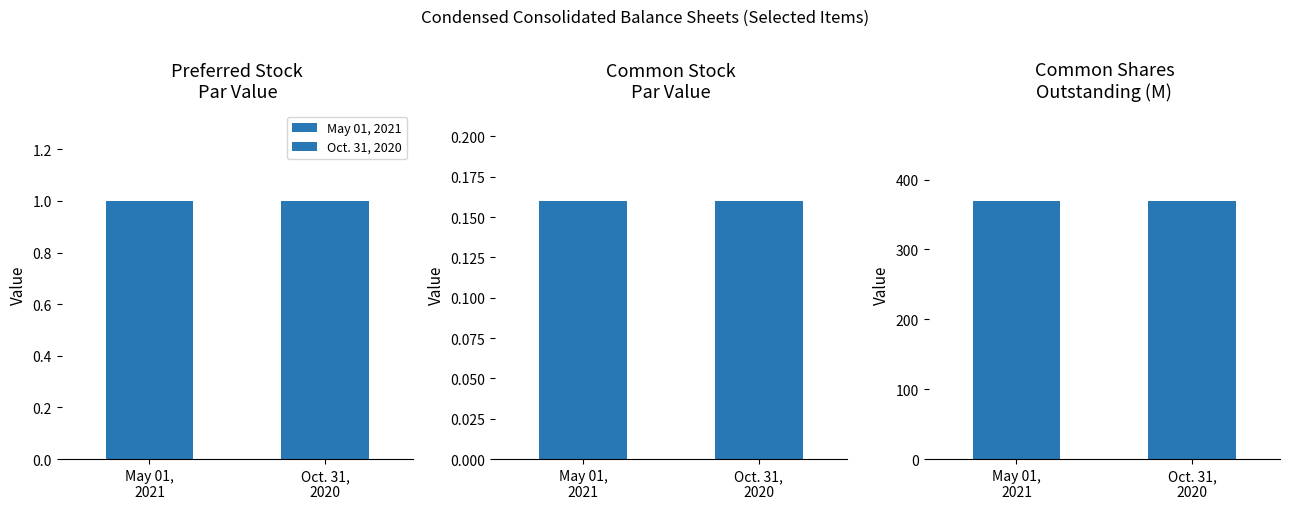

What is the sum of all values?

738.3